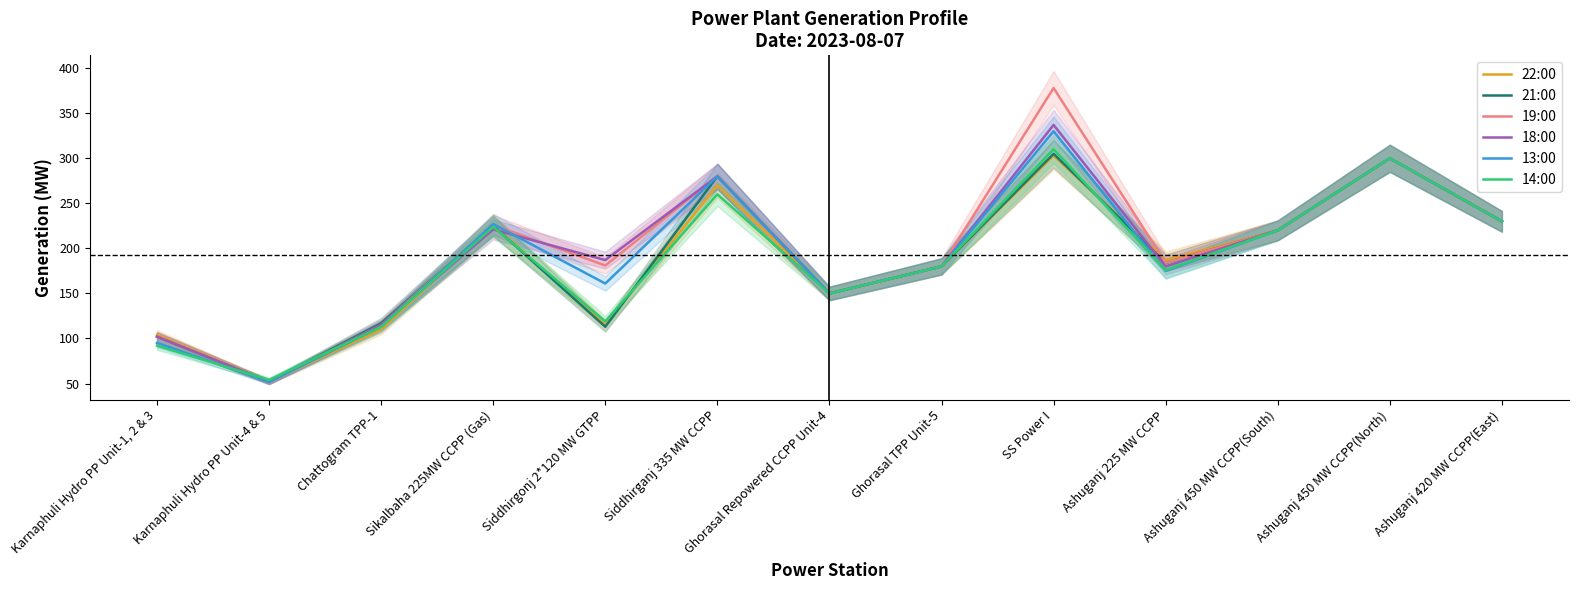

Between which two adjacent categories do 22:00 and 13:00 first intersect?

SS Power I and Ashuganj 225 MW CCPP